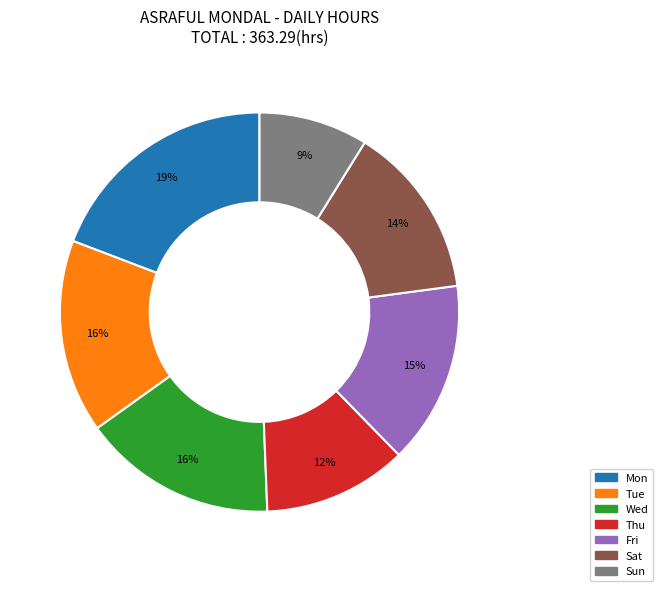

Is it true that Sun is 1% of the pie?

False